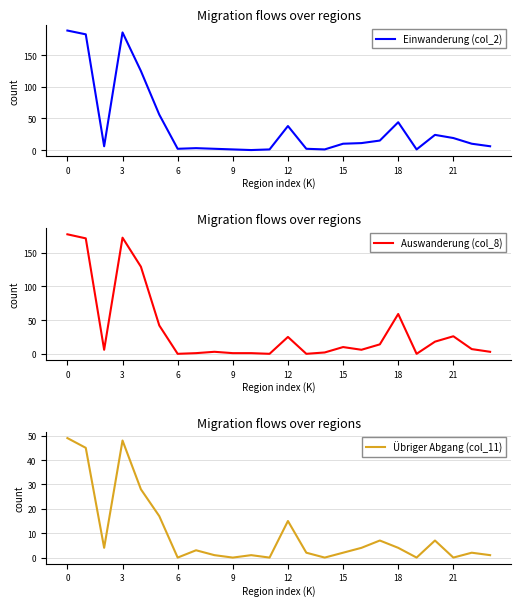

The Einwanderung (col_2) series shows 6 at 23. True or false?

True